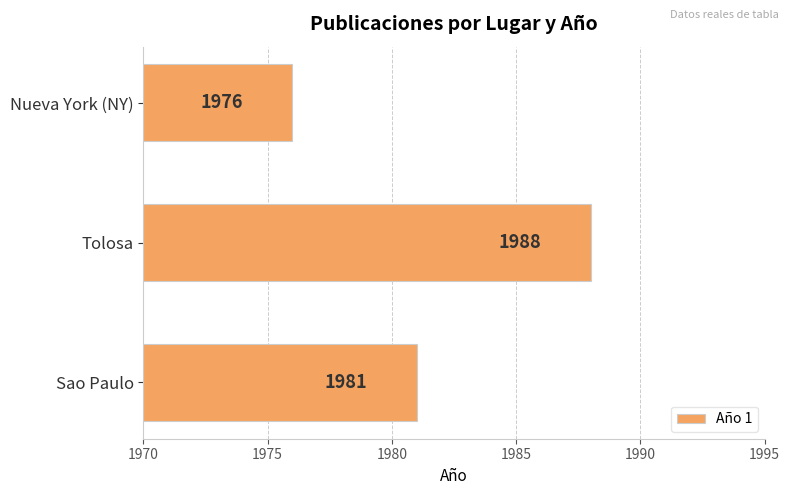

The value at Tolosa is 1367. True or false?

False